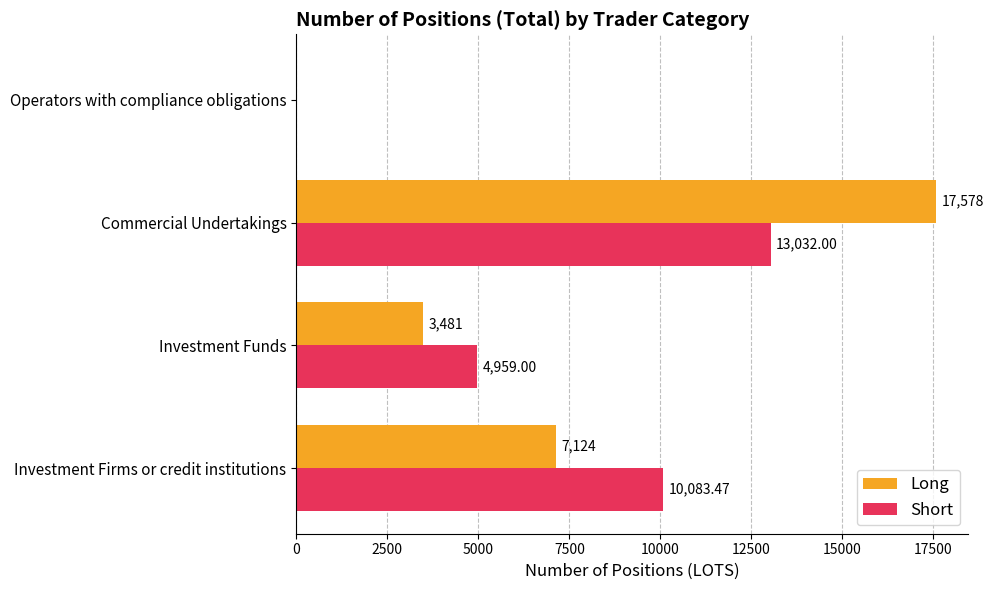

At which category is the sum across all series the highest?

Commercial Undertakings